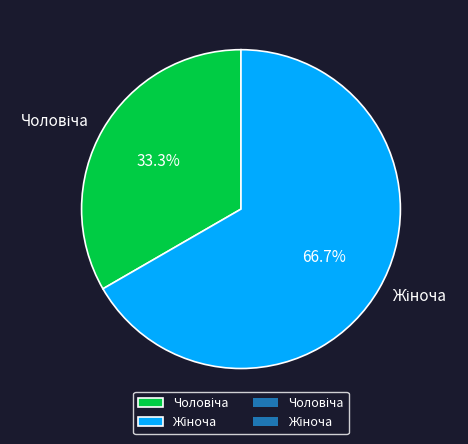

Is there any slice that represents more than half of the pie?

Yes